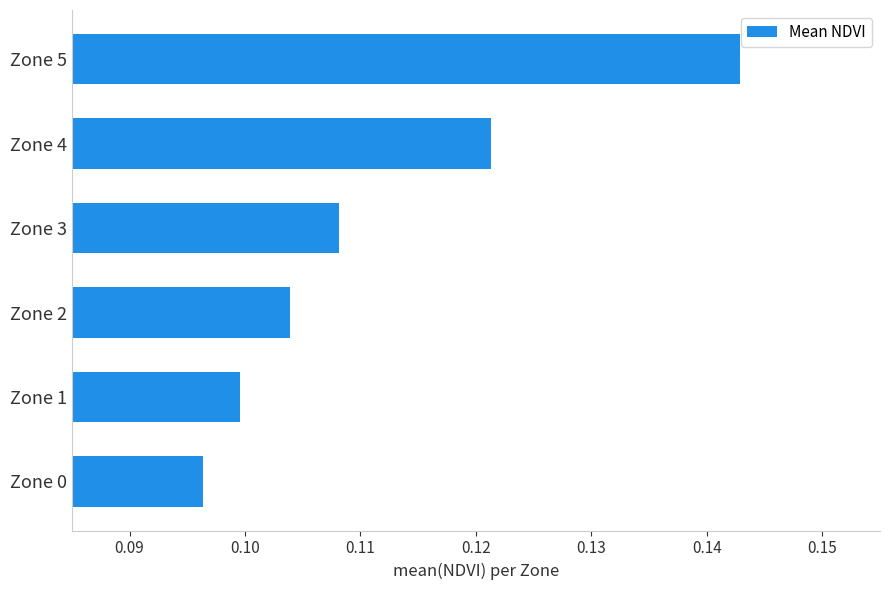

What is the sum of all values?

0.7